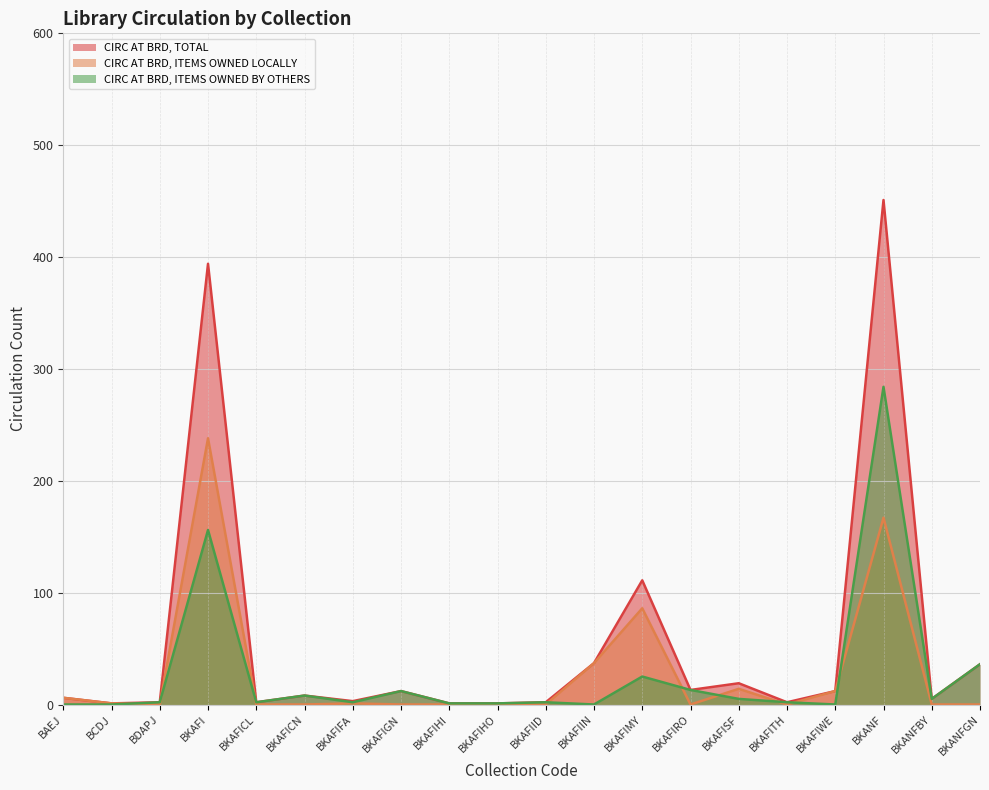

What is the sum of all CIRC AT BRD, TOTAL values?

1118